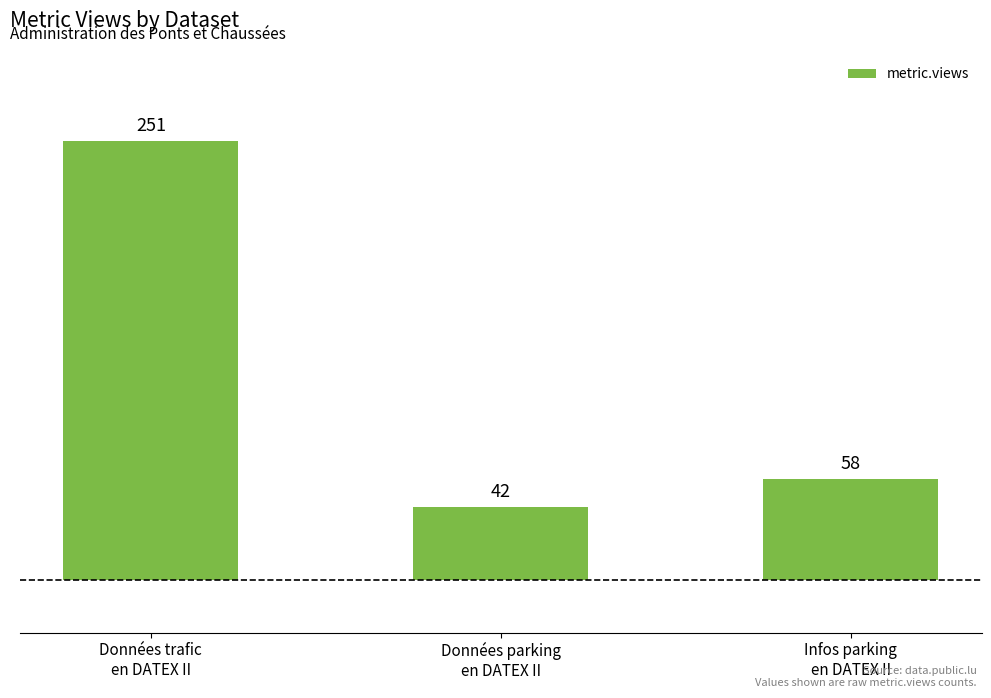

What is the difference between the values at Données parking
en DATEX II and Infos parking
en DATEX II?

16